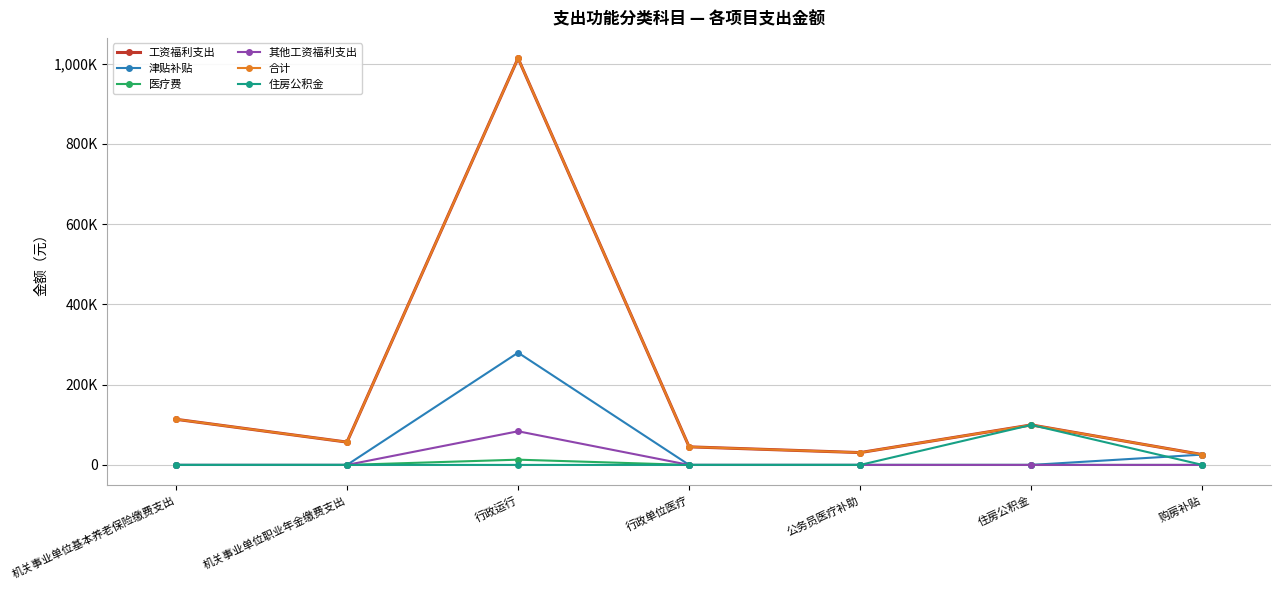

What is the total value across all series at 机关事业单位基本养老保险缴费支出?

227435.5